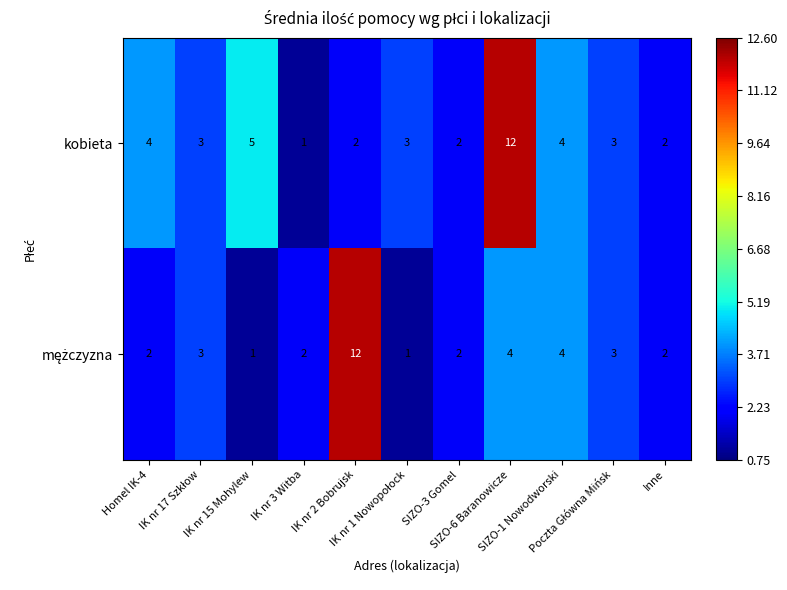

Which series has the largest total across all categories?

kobieta